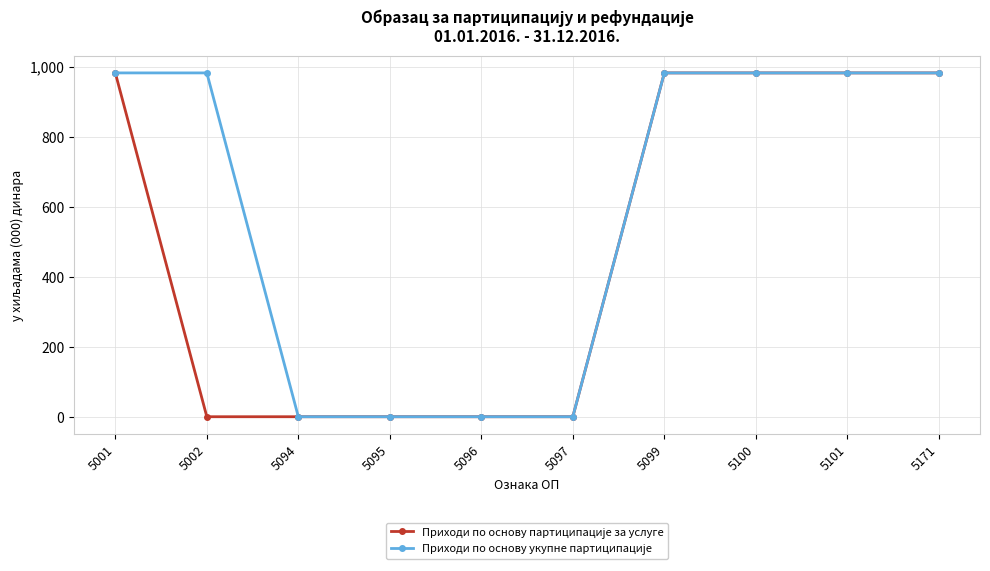

At how many categories does at least one series exceed 782?

6